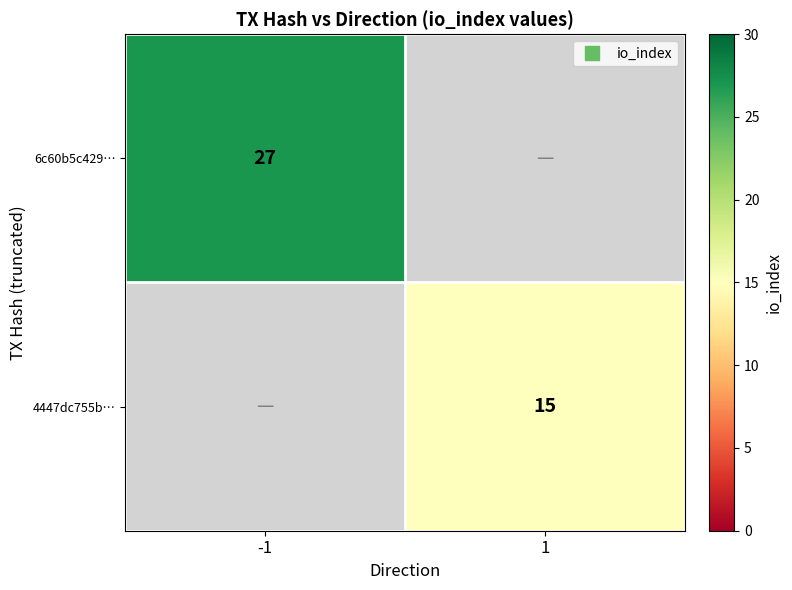

At which label does 4447dc755b… reach its peak?

-1